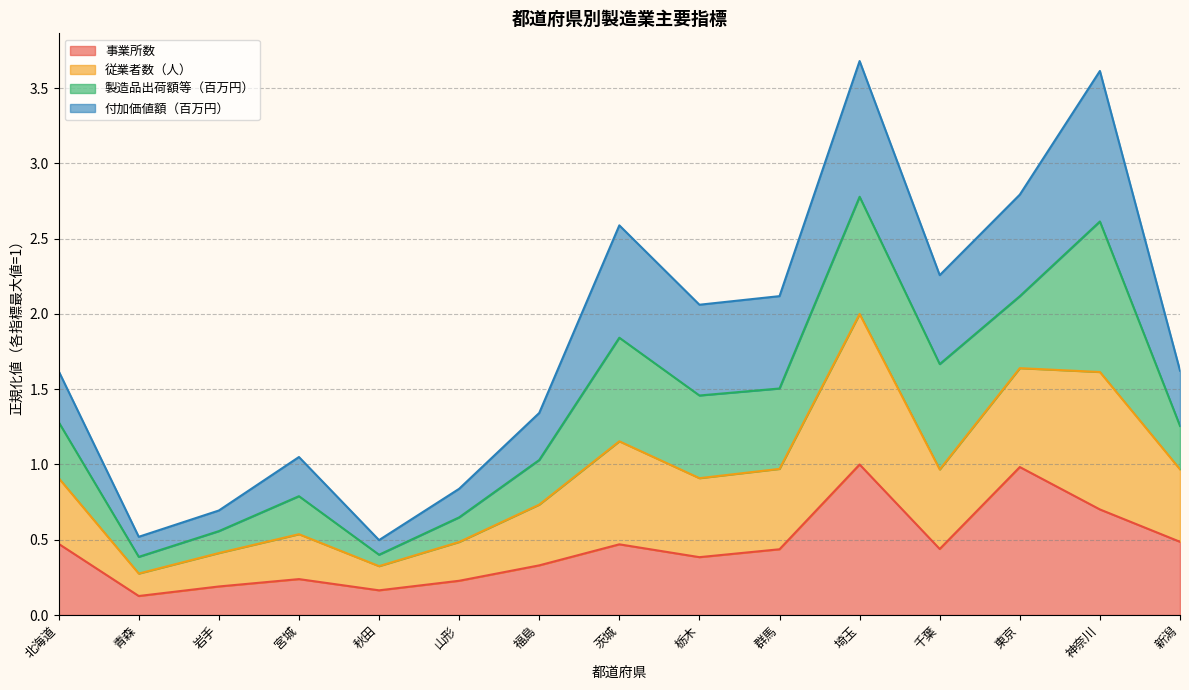

Which series has the largest total across all categories?

付加価値額（百万円）